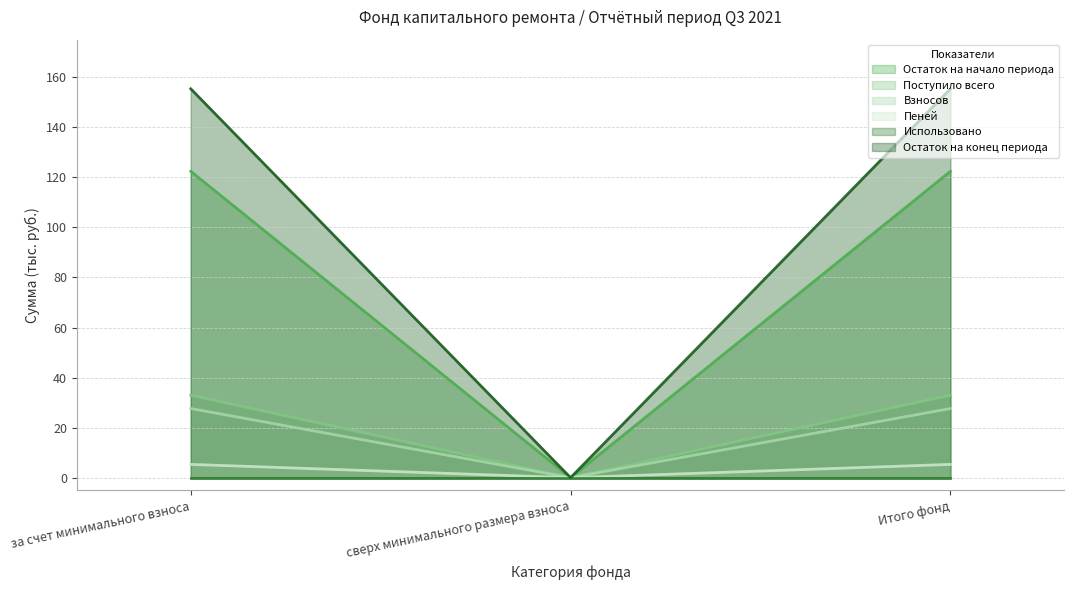

The Взносов series shows 27.6 at за счет минимального взноса. True or false?

True